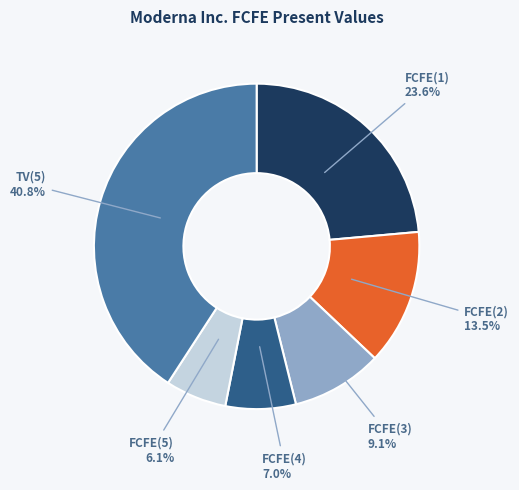

Rank the categories by value from highest to lowest.

TV(5), FCFE(1), FCFE(2), FCFE(3), FCFE(4), FCFE(5)